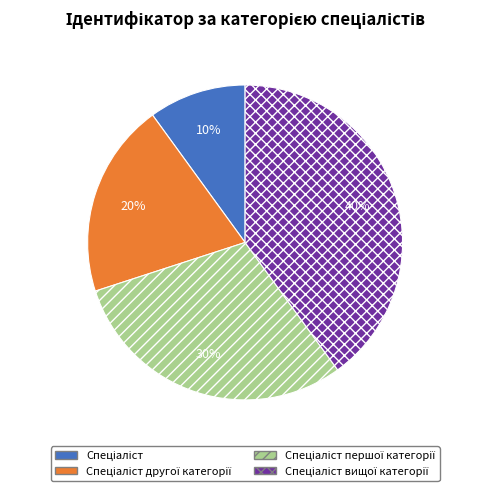

How many slices are in this pie chart?

4